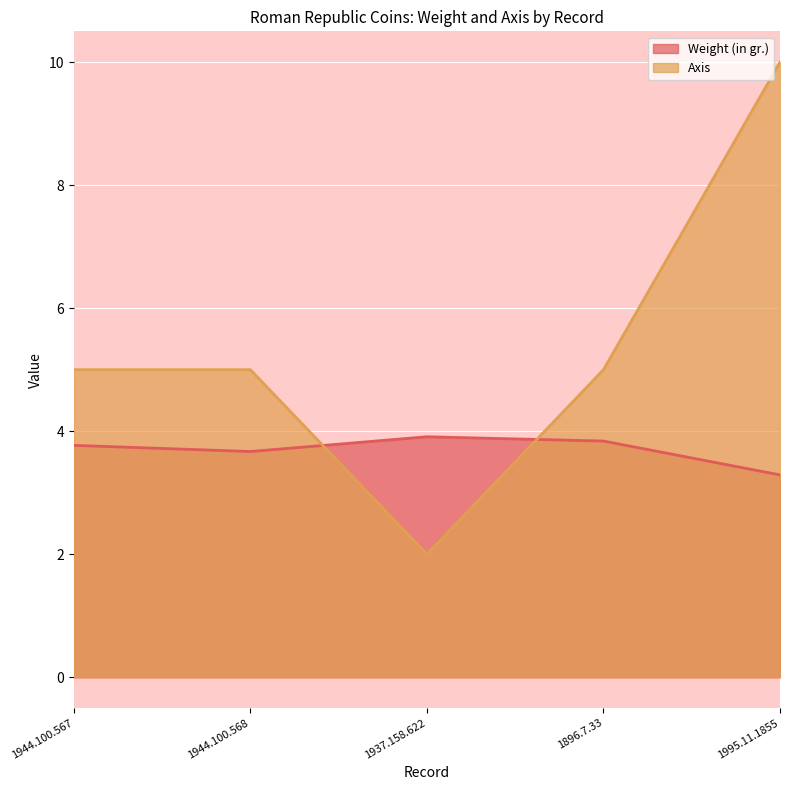

The value of Axis at 1896.7.33 is 5.0. True or false?

True